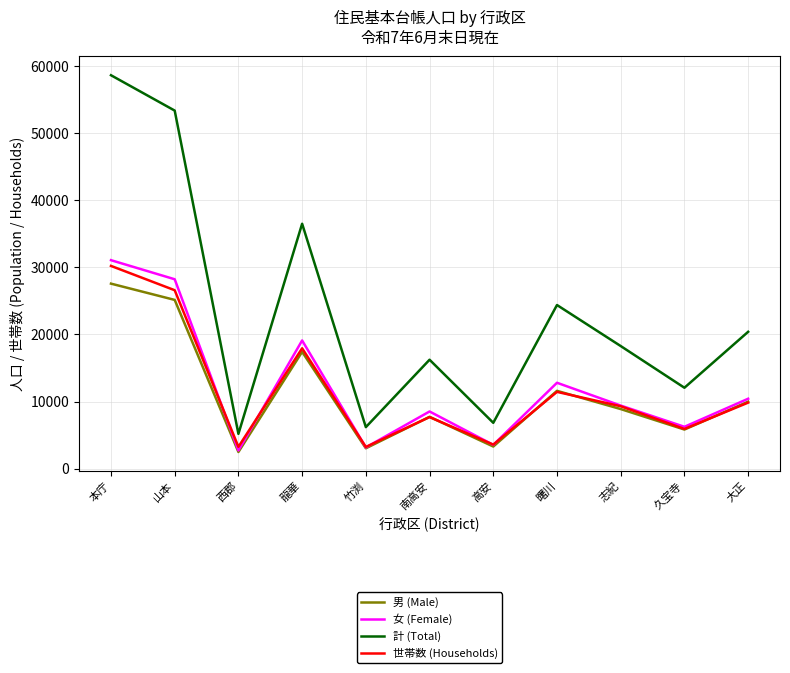

True or false: 計 (Total) has a value of 12054 at 久宝寺.

True